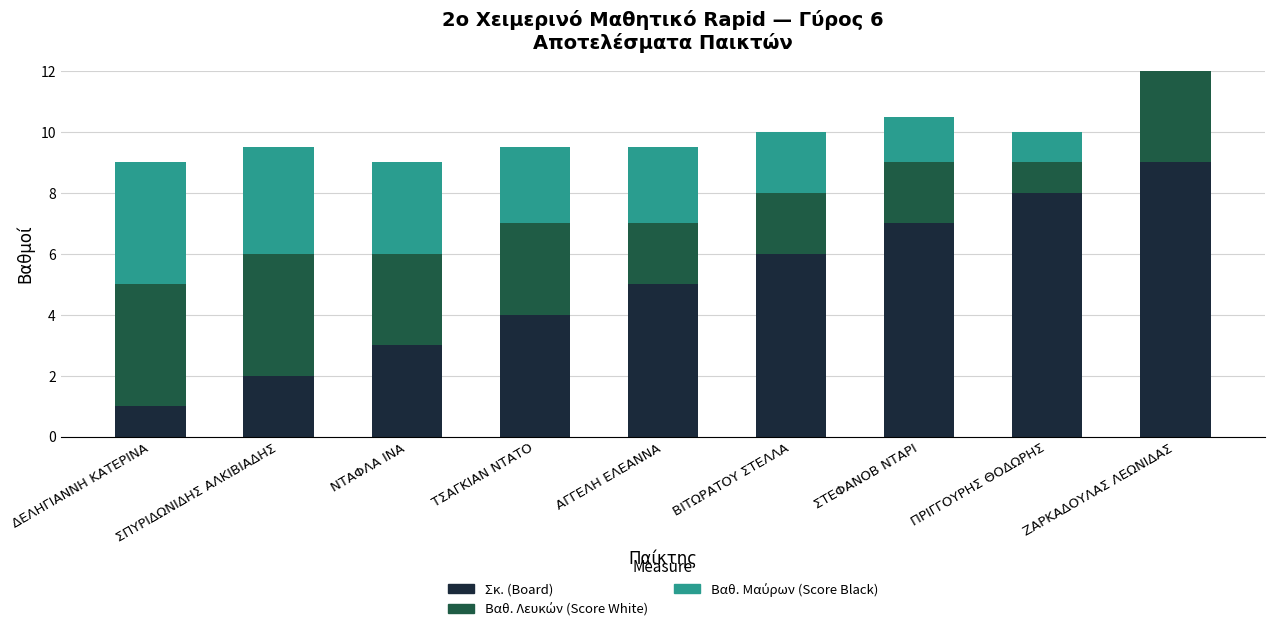

Is it true that Σκ. (Board) equals 6.0 at ΒΙΤΩΡΑΤΟΥ ΣΤΕΛΛΑ?

True